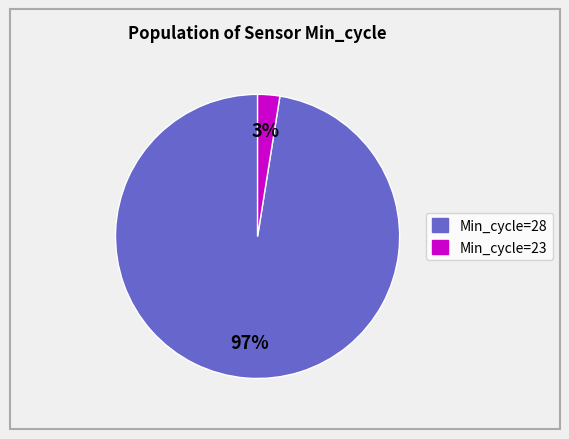

To the nearest percent, what is the average slice percentage?

50%